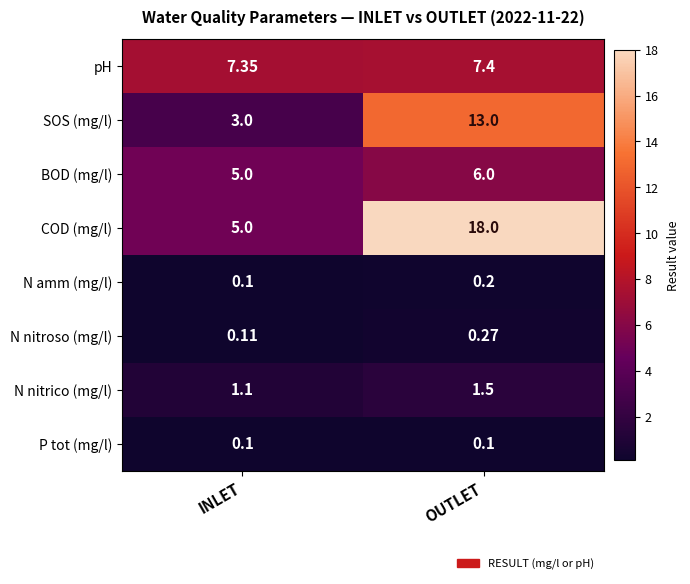

Which category has the lowest value in the COD (mg/l) series?

INLET